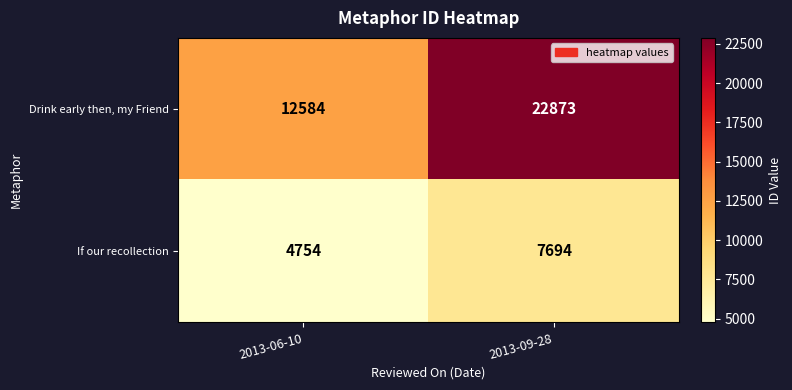

Reading left to right, transcribe all the data shown in this chart.

Drink early then, my Friend: 12584	22873
If our recollection: 4754	7694